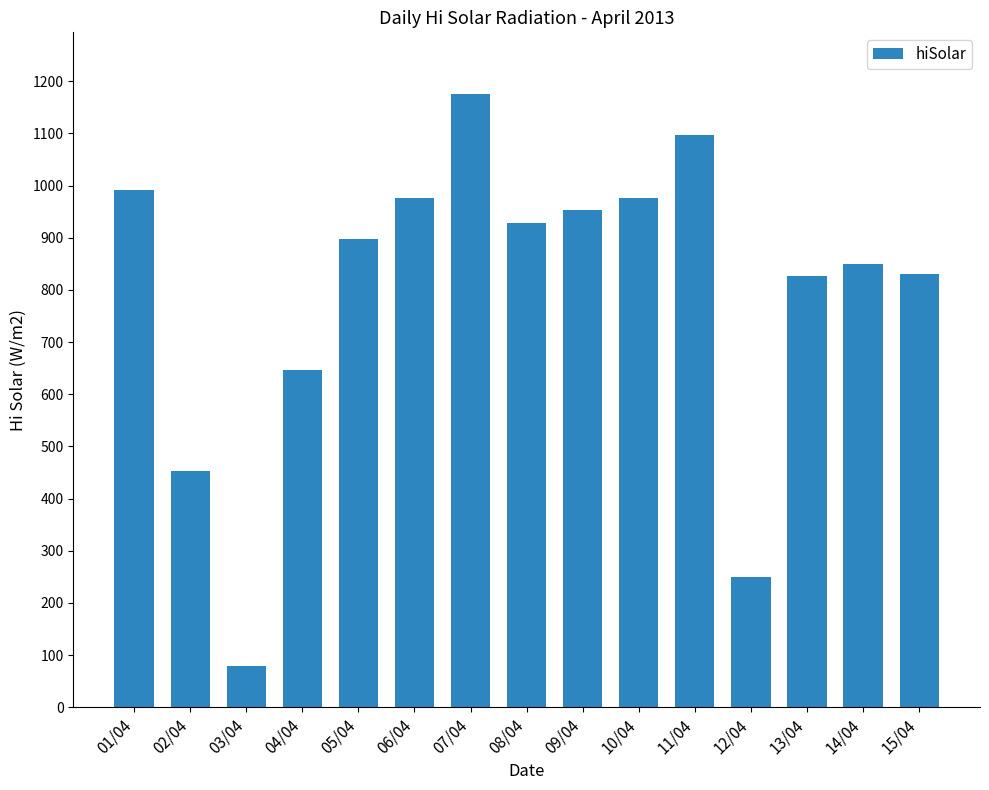

What position from the right is 12/04?

4